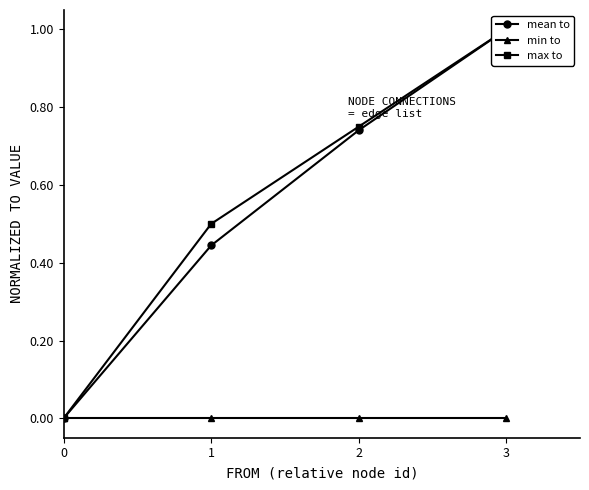

Rank the categories by max to value from lowest to highest.

0, 1, 2, 3